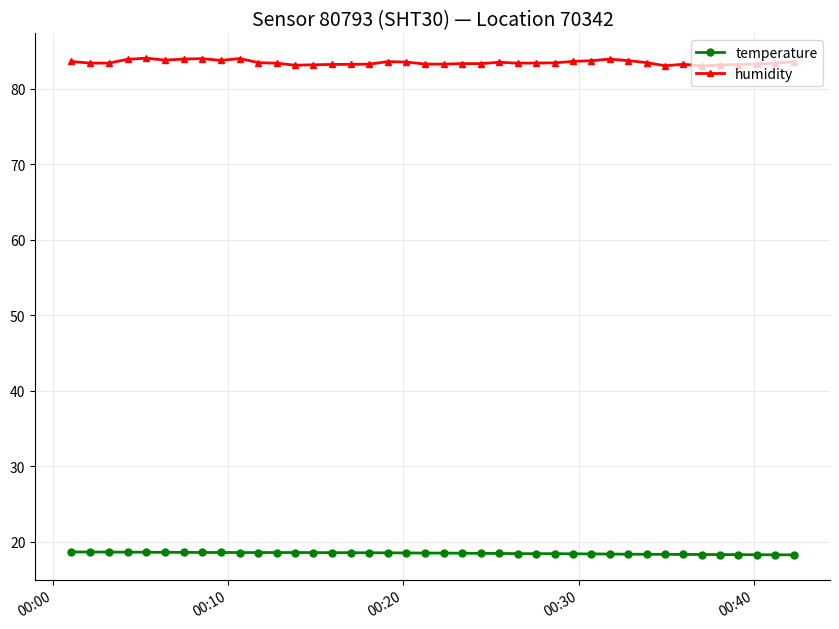

What is the maximum value for temperature?

18.7